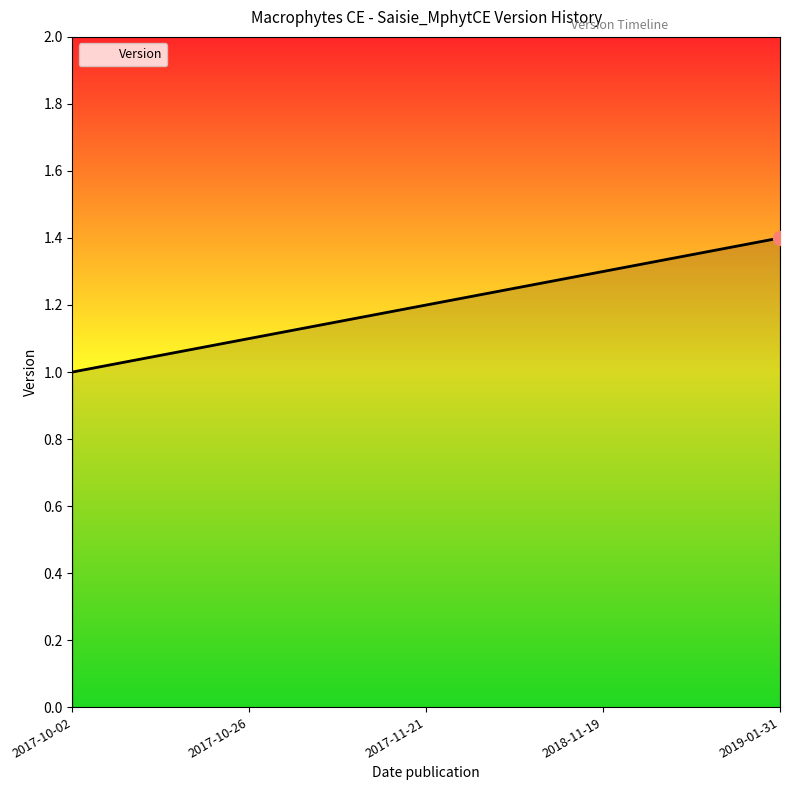

What is the change in value from 2017-10-02 to 2017-10-26?

+0.1